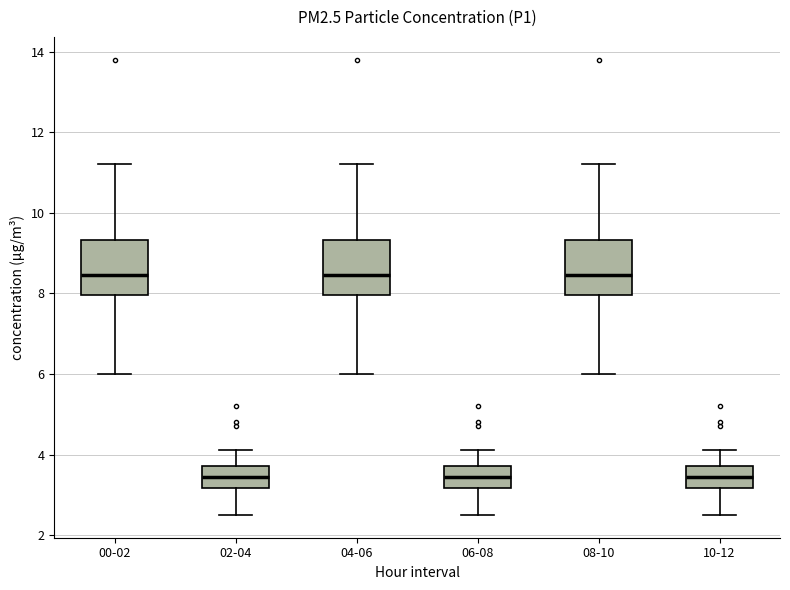

Reading left to right, read every box against the y-axis: the position of its median line, the range the box covers, and the ends of its whiskers. The values are not printed on the chart, so give them approximately, as read against the axis.

00-02: median 8.4, box 8.0 to 9.4, whiskers 6.0 to 11.2
02-04: median 3.4, box 3.2 to 3.8, whiskers 2.6 to 4.2
04-06: median 8.4, box 8.0 to 9.4, whiskers 6.0 to 11.2
06-08: median 3.4, box 3.2 to 3.8, whiskers 2.6 to 4.2
08-10: median 8.4, box 8.0 to 9.4, whiskers 6.0 to 11.2
10-12: median 3.4, box 3.2 to 3.8, whiskers 2.6 to 4.2